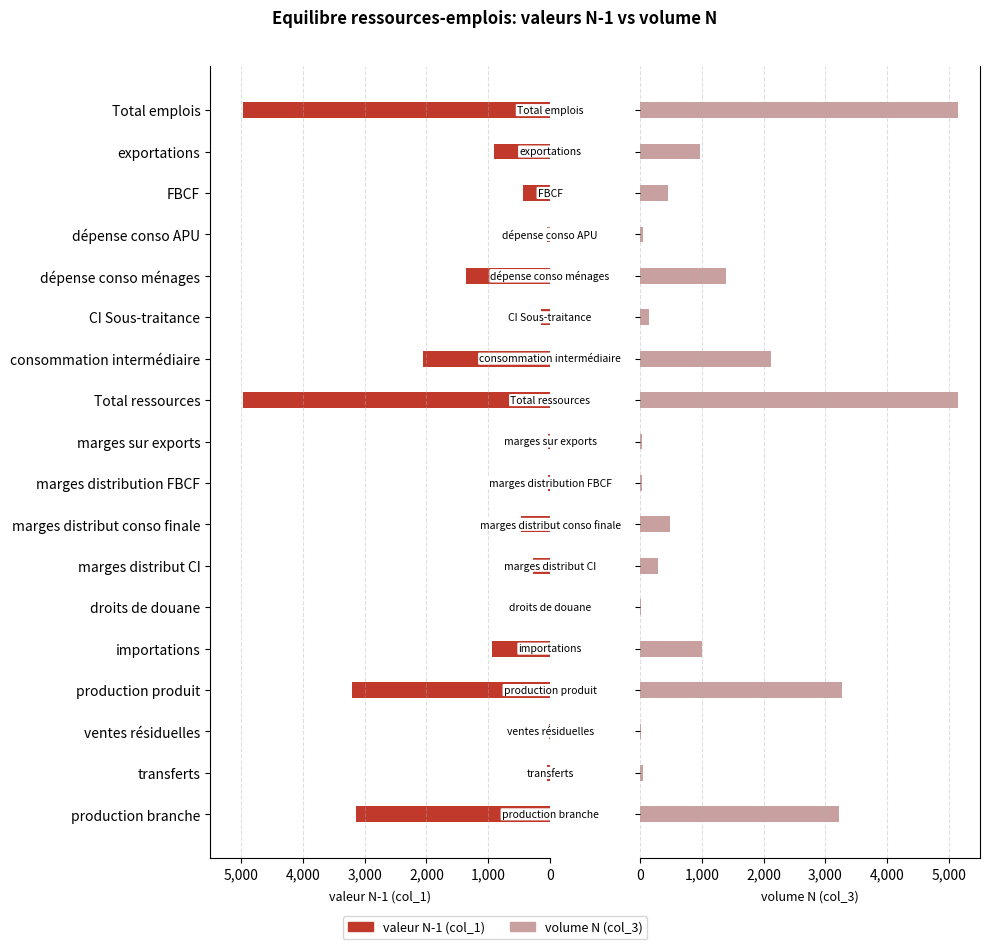

True or false: valeur N-1 (col_1) has a value of 7858 at Total ressources.

False